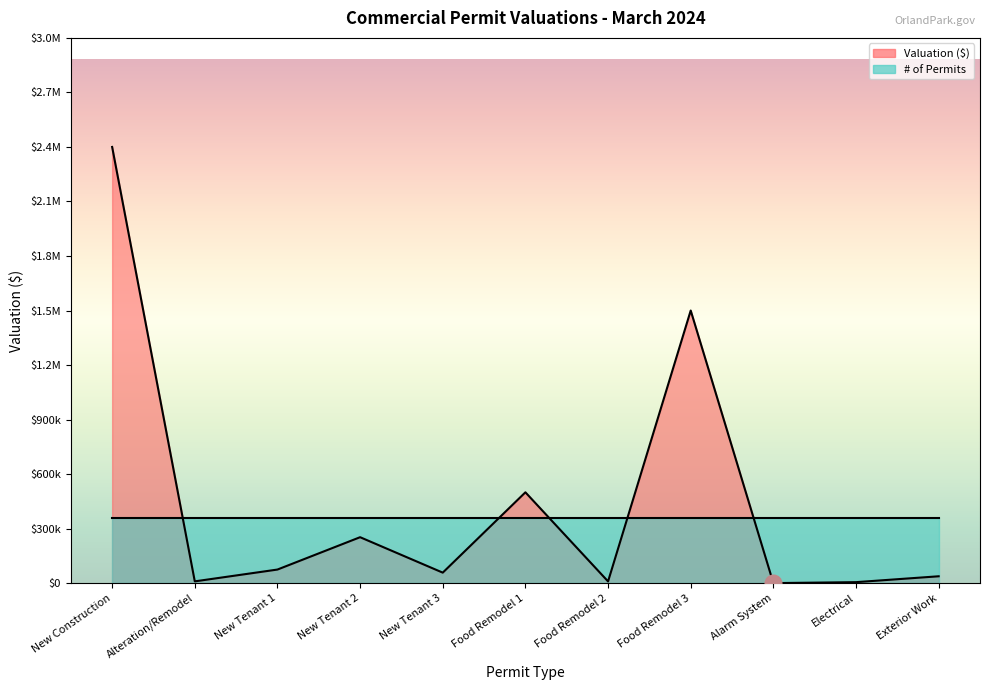

What is the minimum value shown in the chart?

374